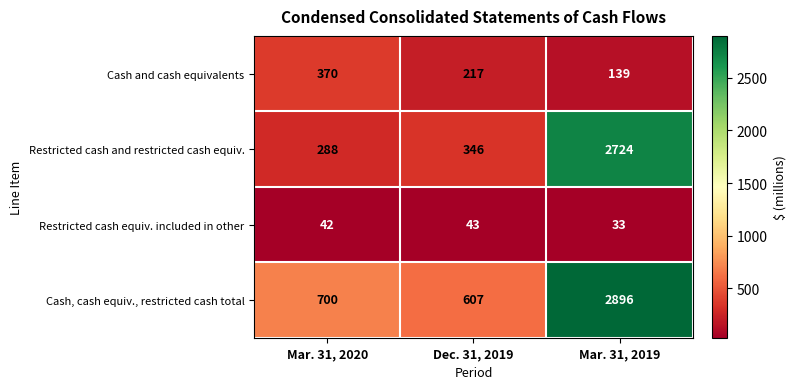

Count the number of categories in the chart.

3